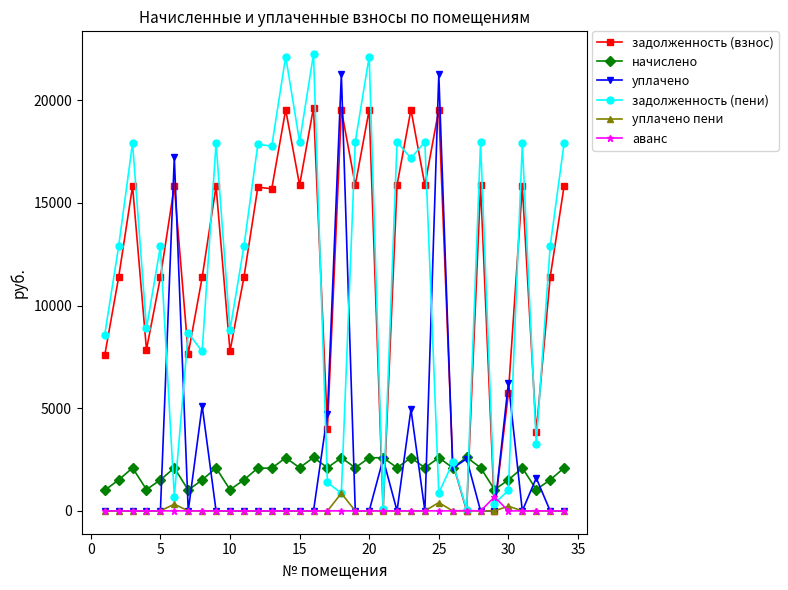

In начислено, how many points are lower than both neighbors (excluding endpoints)?

12